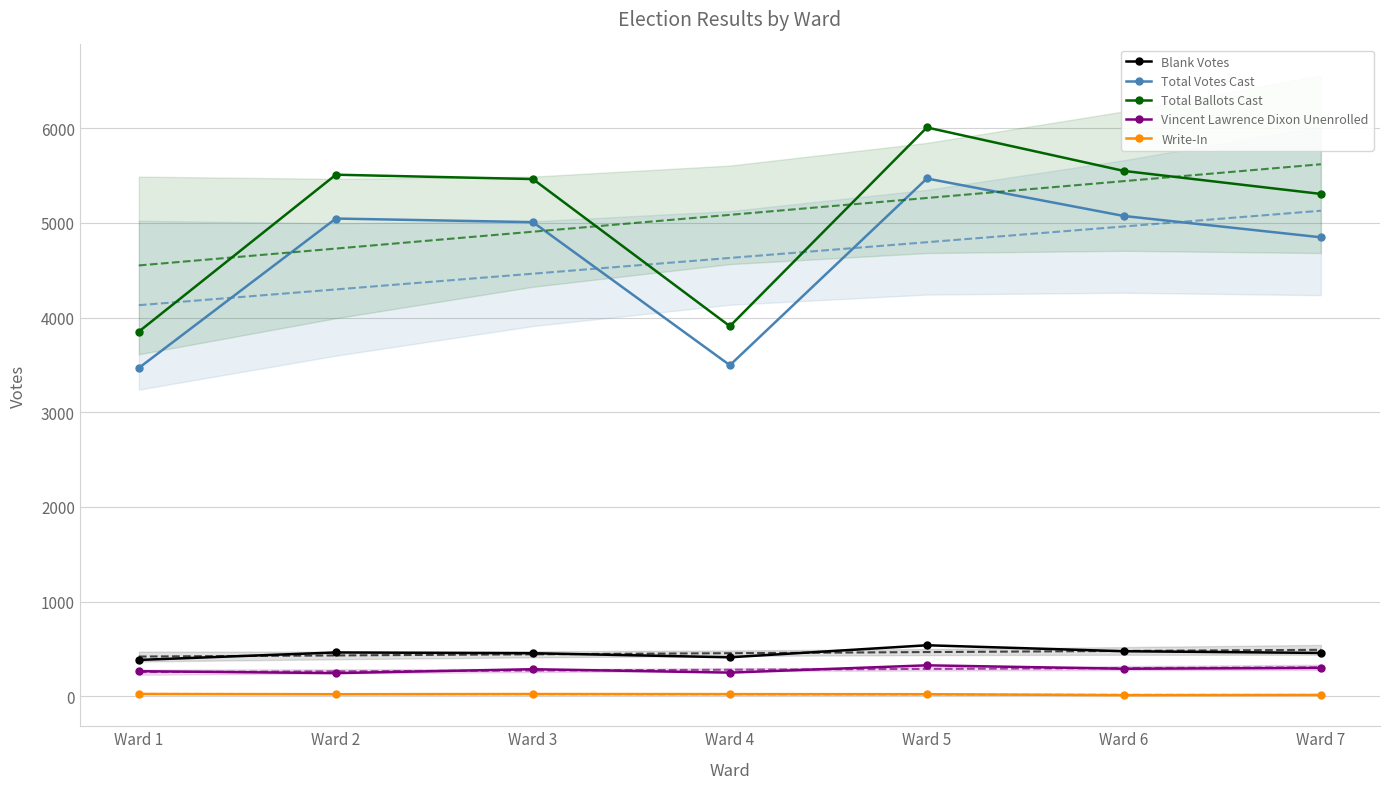

How many values in the Total Ballots Cast series exceed 5463?

3